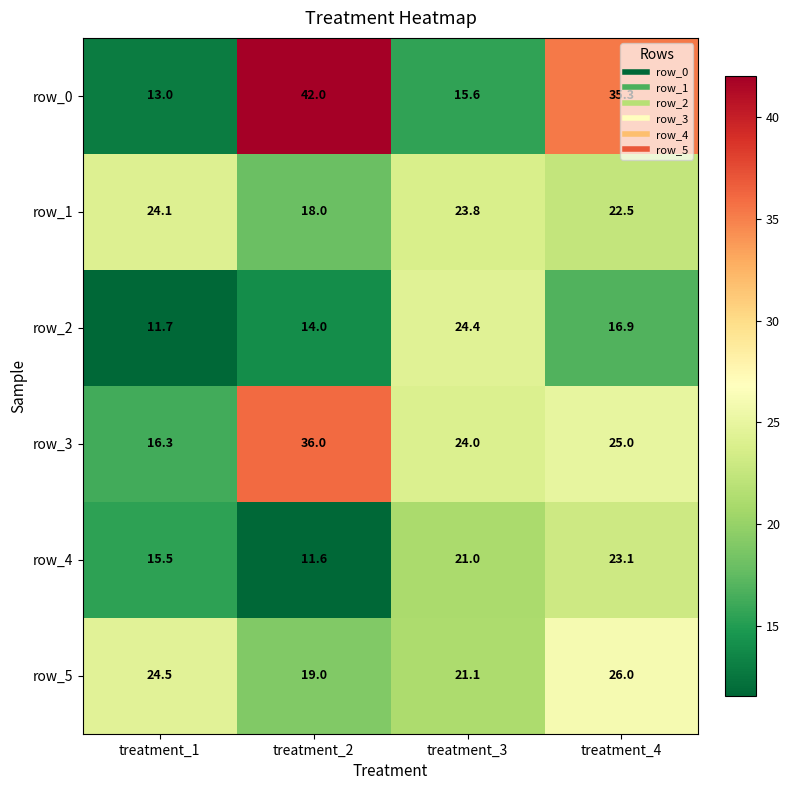

What is the difference between the maximum and minimum values in the row_4 series?

11.5